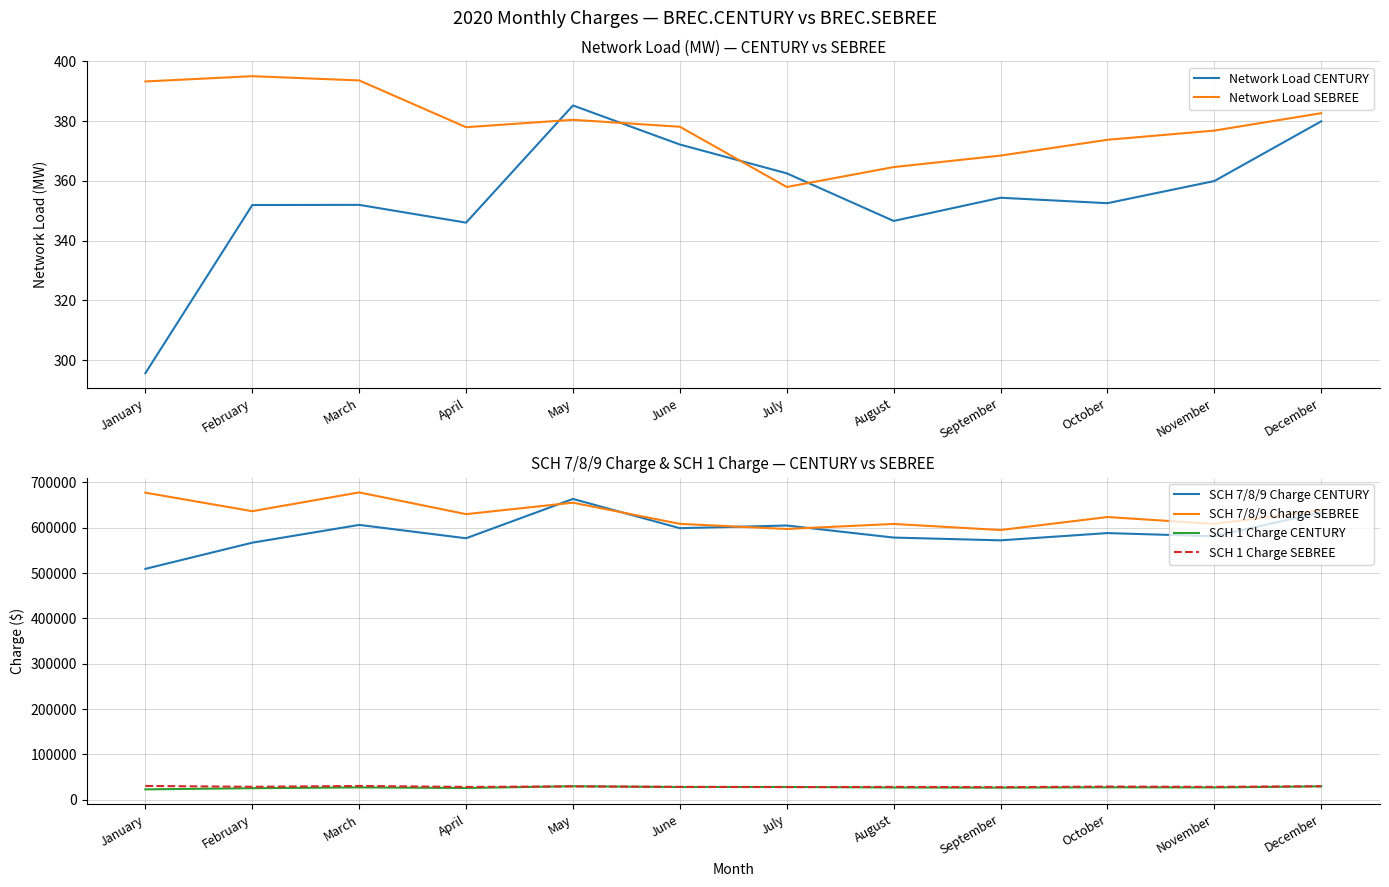

At which label is SCH 1 Charge CENTURY closest to 26217?

September